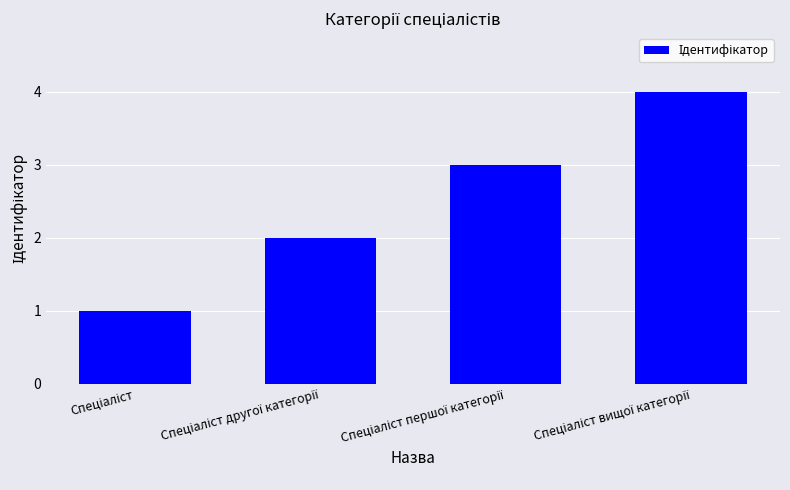

What is the greatest value displayed?

4